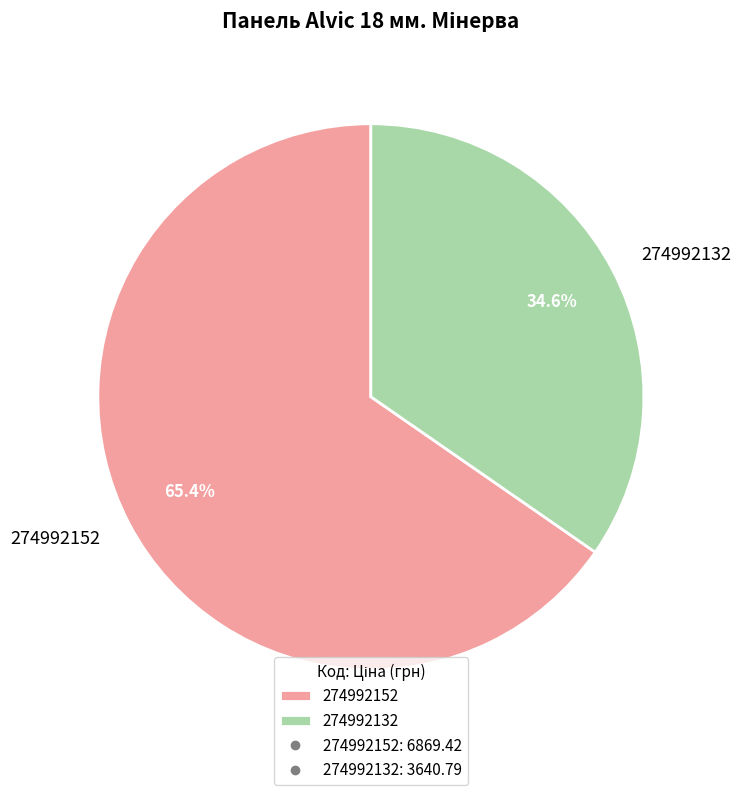

Which category has the biggest portion of the pie?

274992152